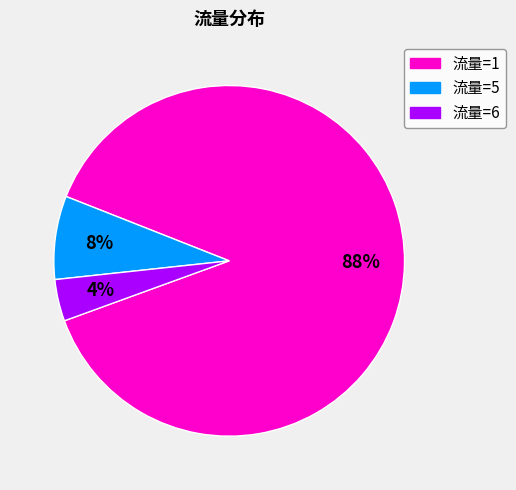

Is there a majority slice in this chart?

Yes